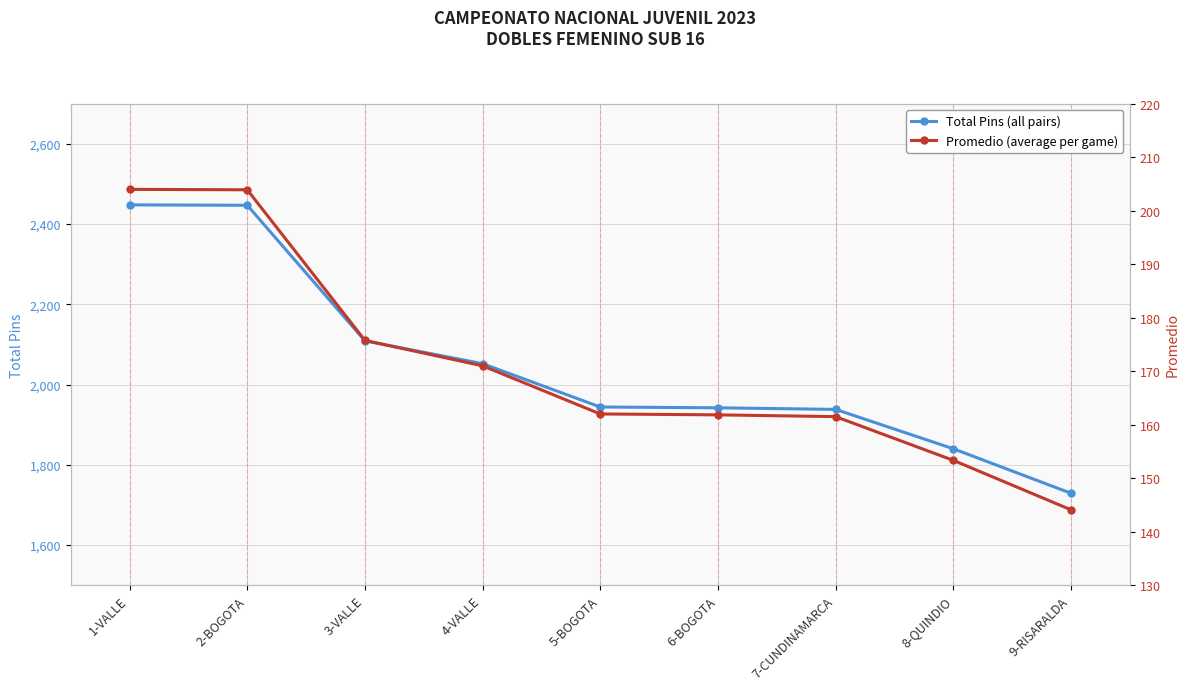

What is the difference between the highest and lowest values at 8-QUINDIO?

1686.7